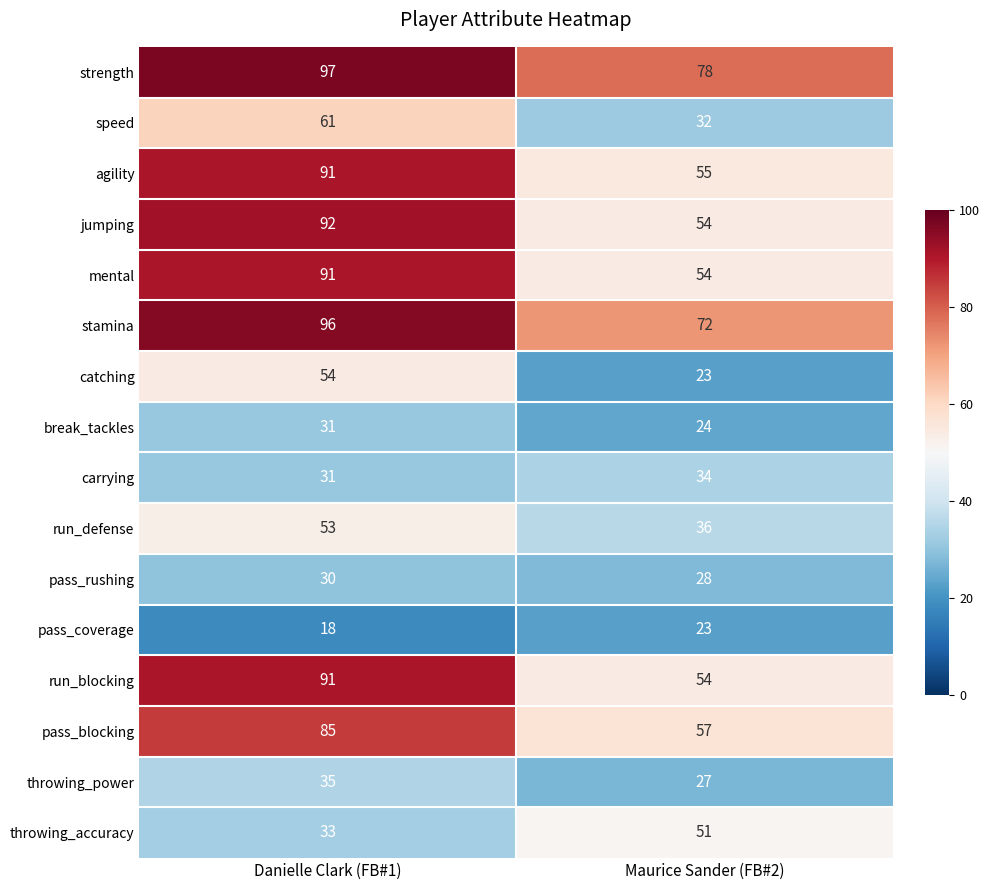

What is the total value across all series at Danielle Clark (FB#1)?

989